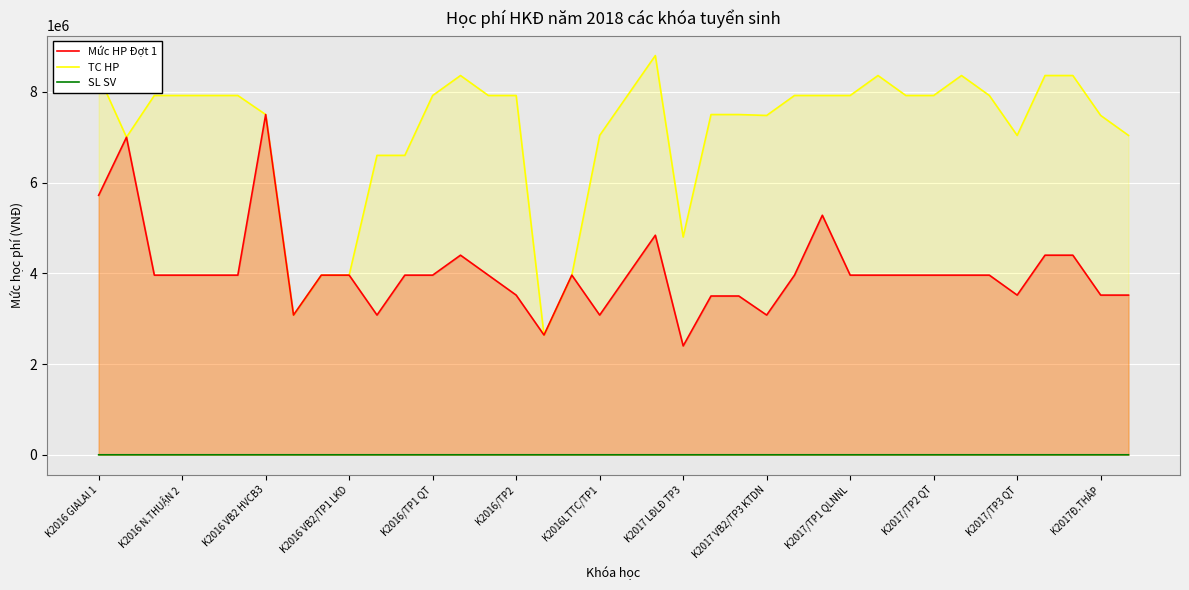

List the series in order of their overall mean, highest first.

TC HP, Mức HP Đợt 1, SL SV